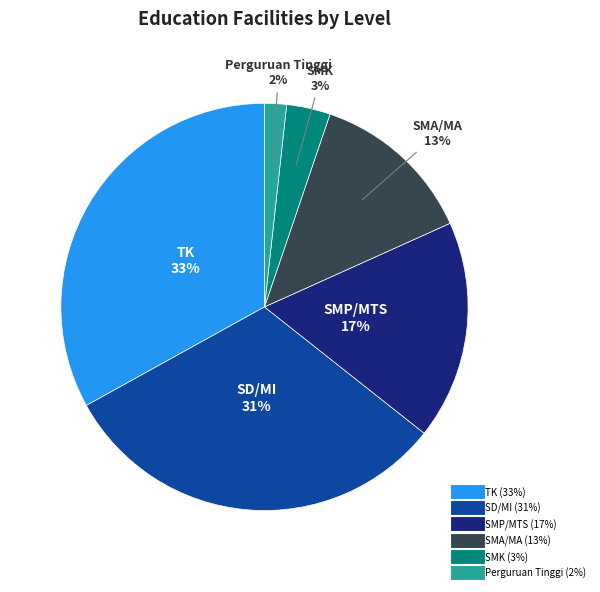

What percentage is the Perguruan Tinggi slice, to the nearest percent?

2%